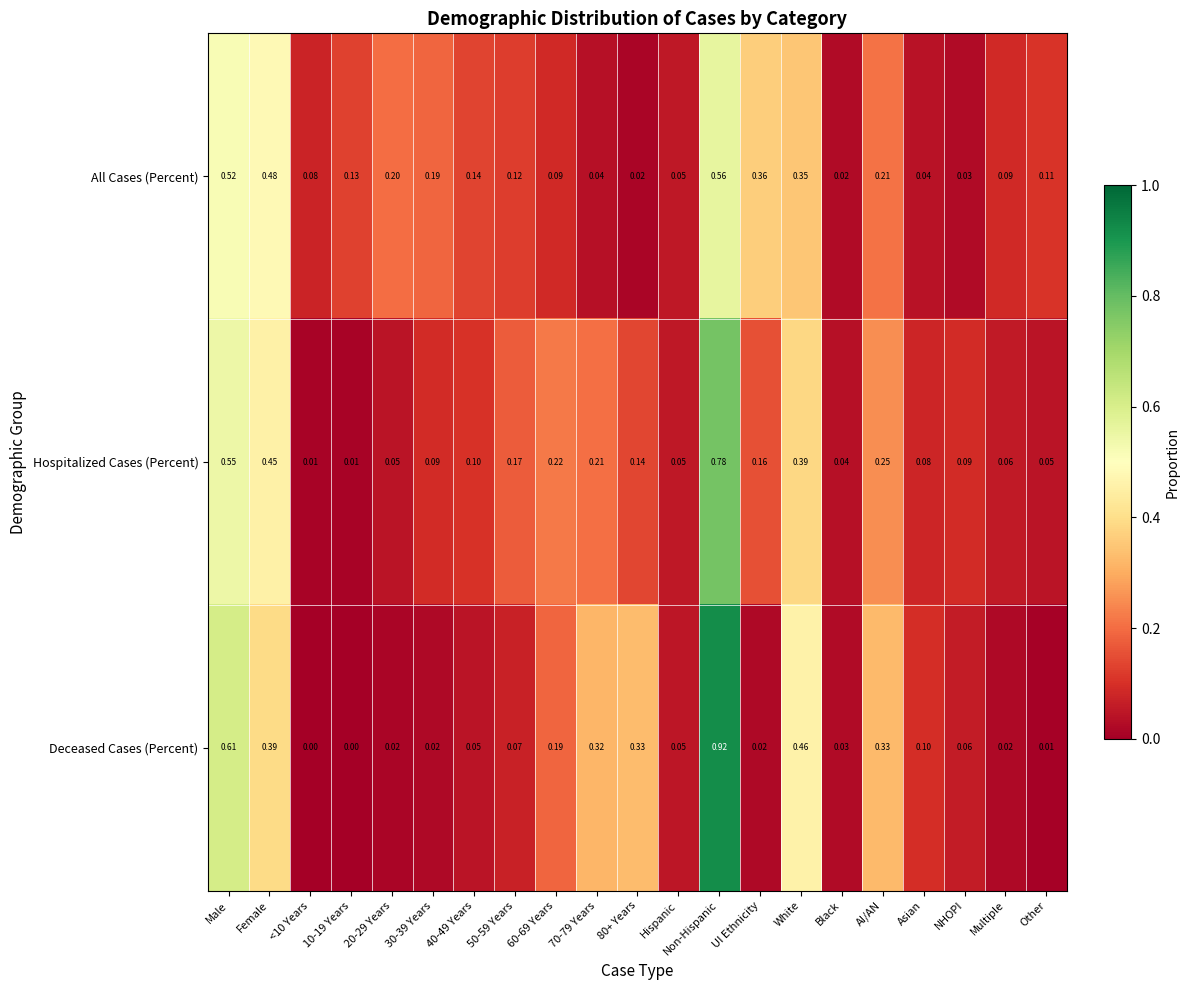

Is the value of Hospitalized Cases (Percent) at Other greater than the value of All Cases (Percent) at 60-69 Years?

No